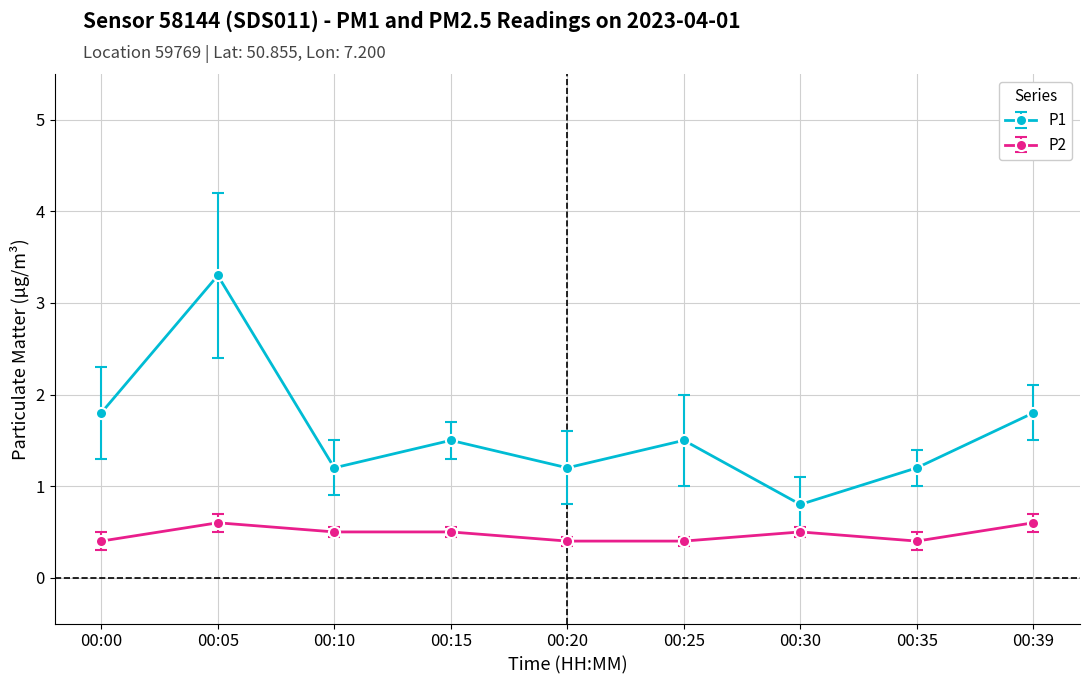

At which category is the sum across all series the highest?

00:05